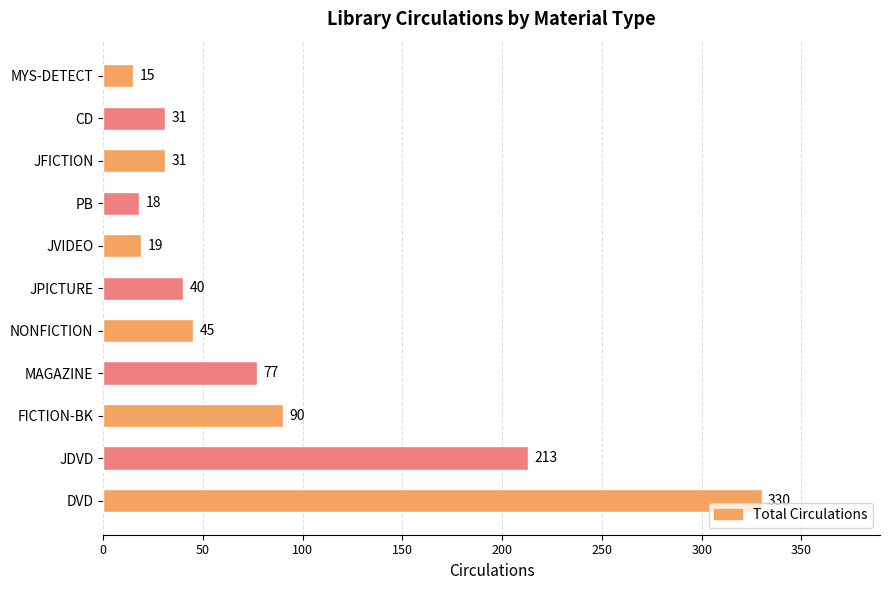

What is the average value?

83